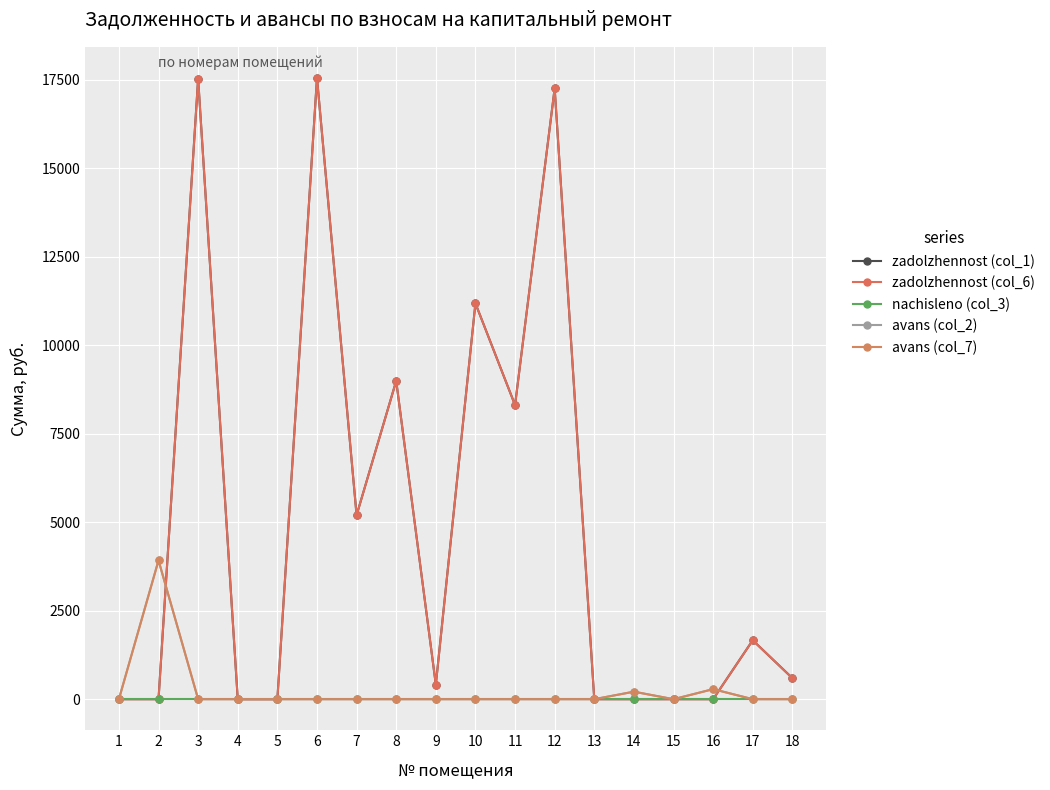

What is the sum of the zadolzhennost (col_6) values at 5 and 11?

8310.7